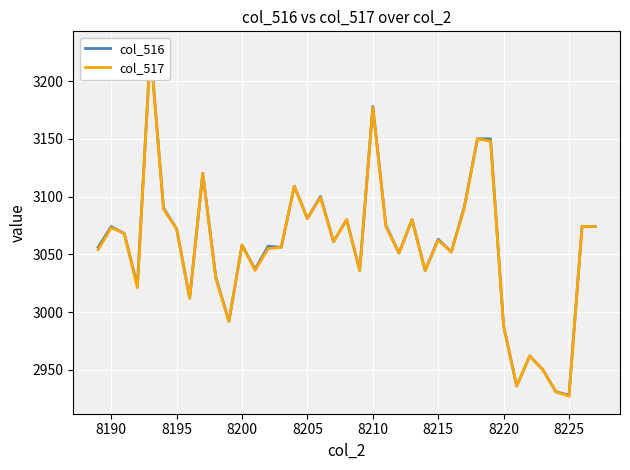

In col_516, how many points are lower than both neighbors (excluding endpoints)?

13